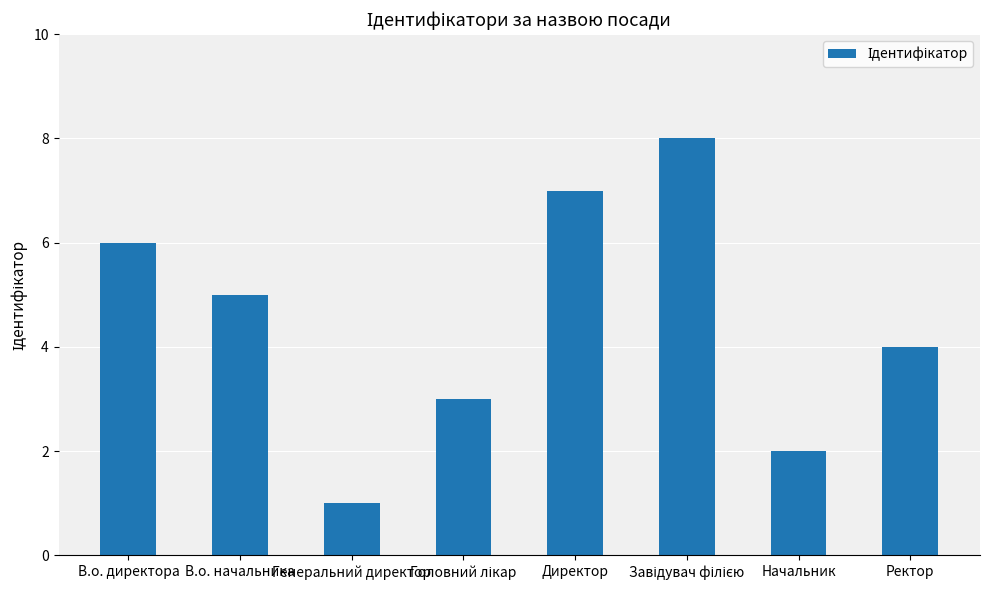

Is it true that the value at Директор is 4?

False